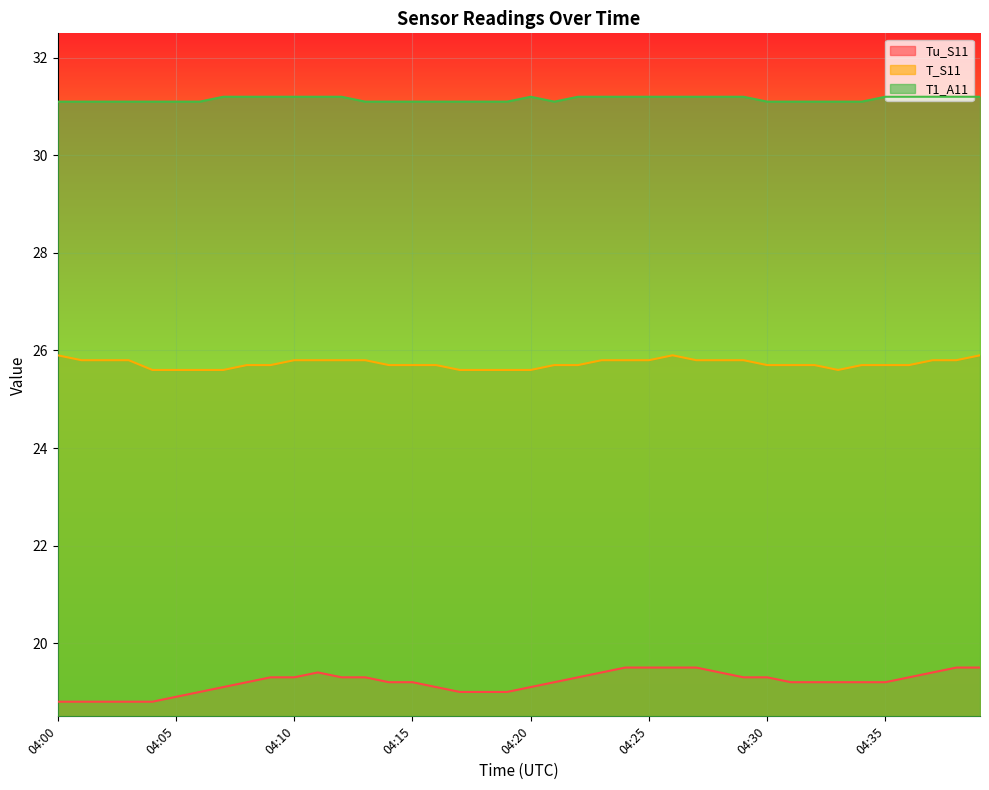

How many series are shown in this chart?

3